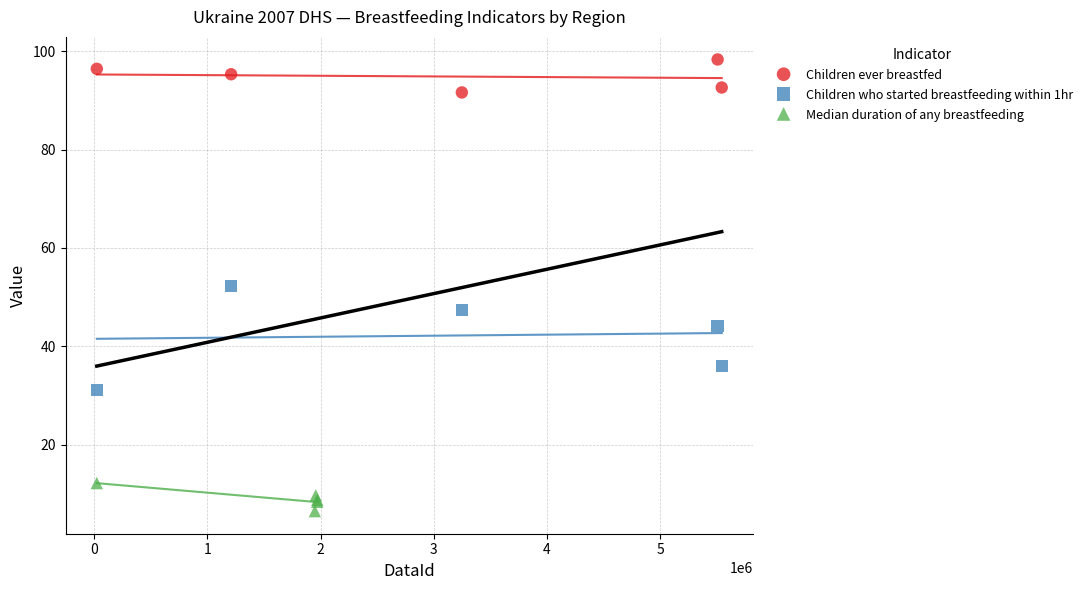

Which series contains the highest Y value?

Children ever breastfed